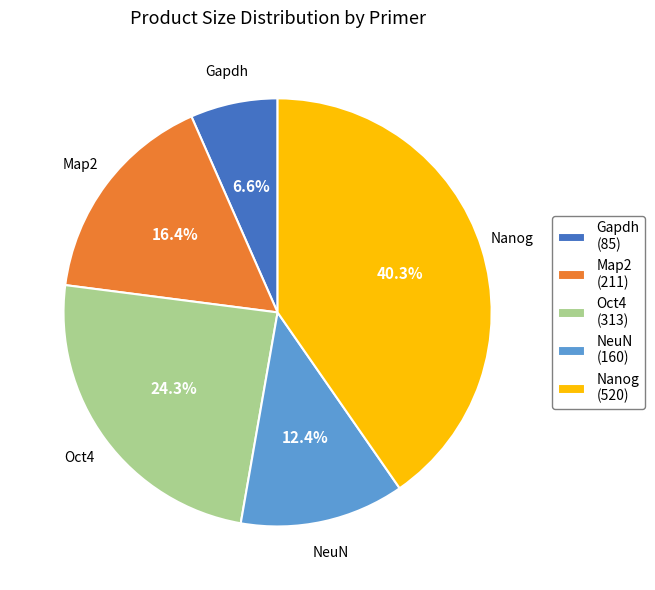

How many slices are in this pie chart?

5